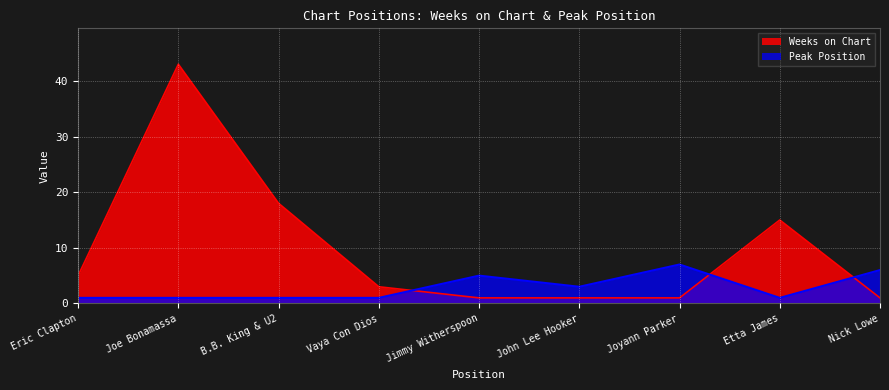

Which series has the largest range (max minus min)?

Weeks on Chart